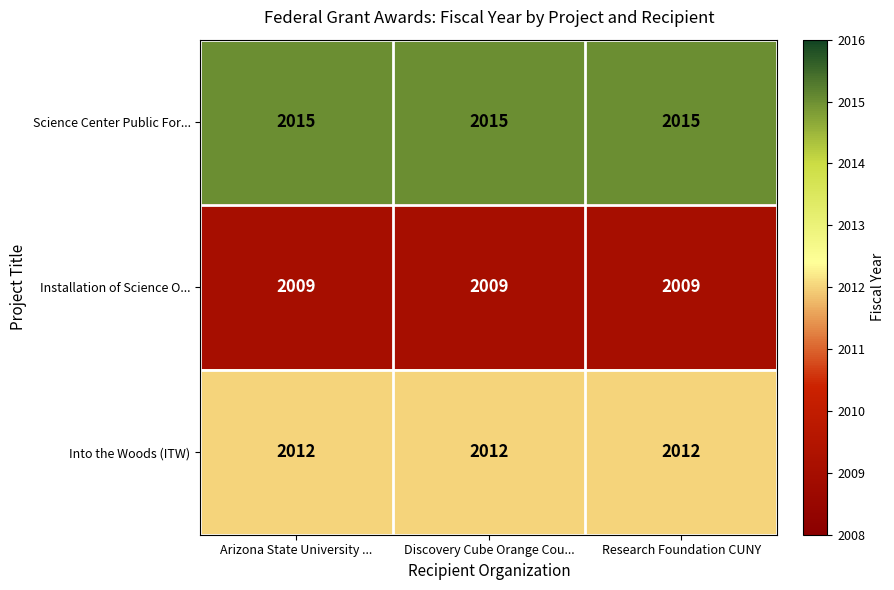

The value of Science Center Public For... at Discovery Cube Orange Cou... is 2015. True or false?

True